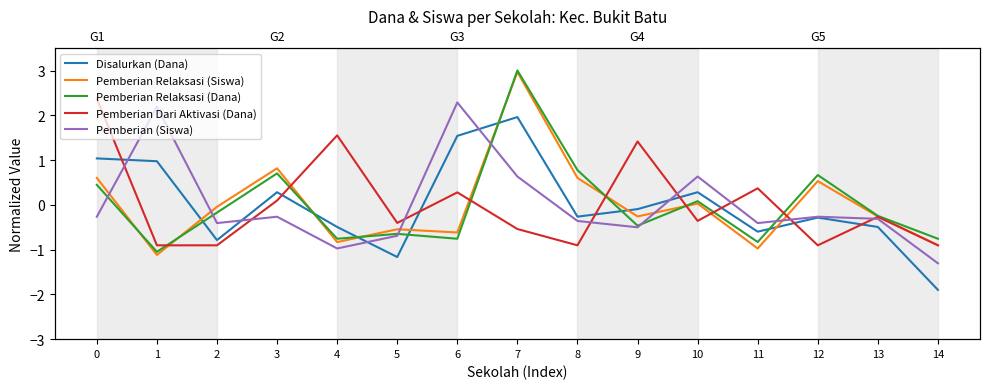

What are all the series names shown in the legend?

Disalurkan (Dana), Pemberian Relaksasi (Siswa), Pemberian Relaksasi (Dana), Pemberian Dari Aktivasi (Dana), Pemberian (Siswa)